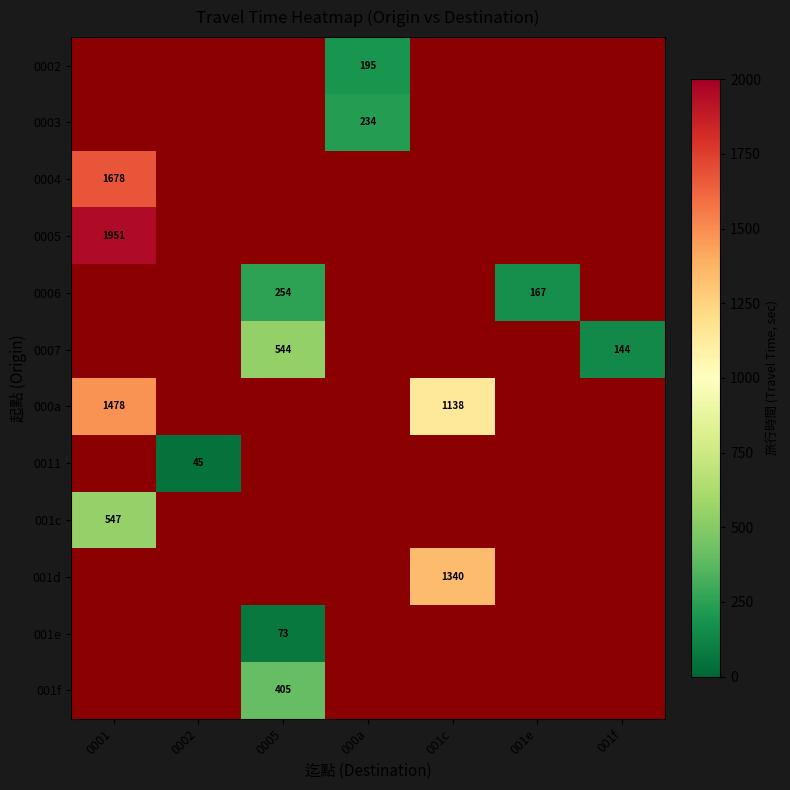

The value of 001c at 0001 is 547. True or false?

True